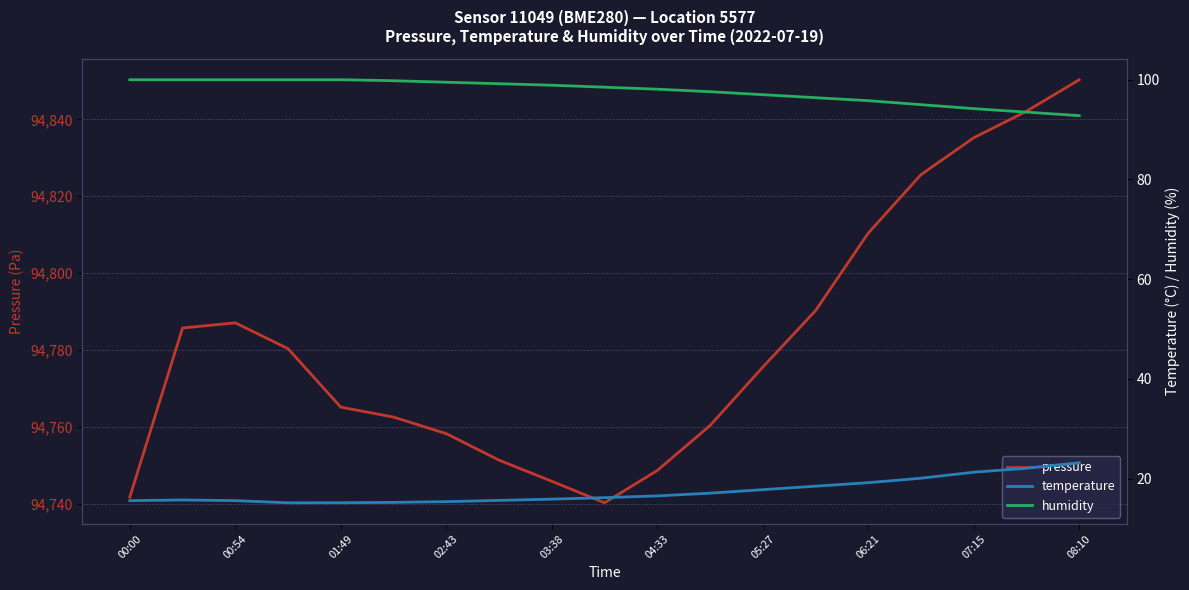

Reading left to right, what are all the values shown in this chart?

pressure: 94741.7	94785.7	94787.0	94780.3	94765.1	94762.5	94758.2	94751.3	94745.8	94740.2	94748.6	94760.3	94775.5	94790.2	94810.4	94825.6	94835.2	94842.1	94850.3
temperature: 15.6	15.7	15.6	15.2	15.2	15.2	15.4	15.7	15.9	16.2	16.6	17.1	17.8	18.5	19.2	20.1	21.3	22.1	23.2
humidity: 100.0	100.0	100.0	100.0	100.0	99.8	99.5	99.2	98.9	98.5	98.1	97.6	97.0	96.4	95.8	95.0	94.2	93.5	92.8